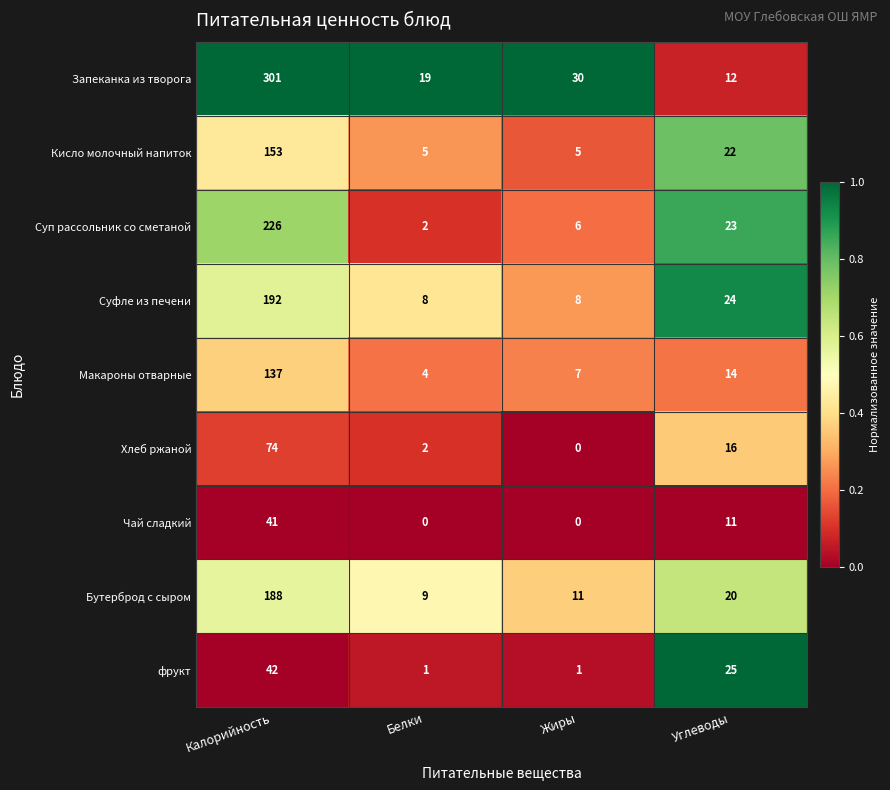

List the series in order of their peak value, highest first.

Запеканка из творога, Суп рассольник со сметаной, Суфле из печени, Бутерброд с сыром, Кисло молочный напиток, Макароны отварные, Хлеб ржаной, фрукт, Чай сладкий